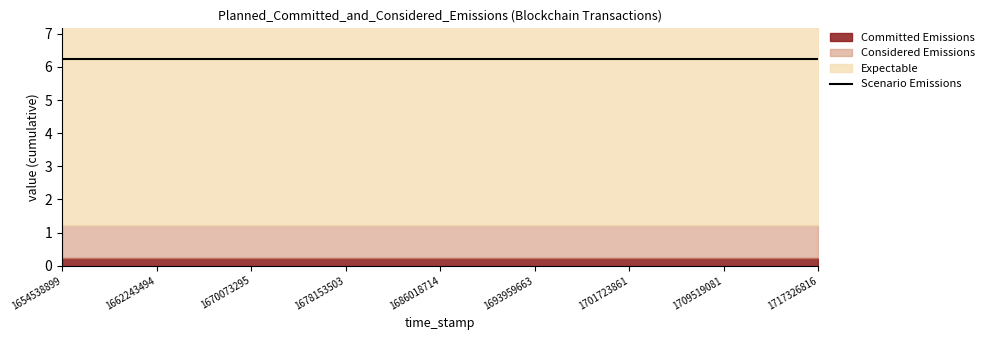

List the series in order of their peak value, highest first.

Scenario Emissions, Expectable, Considered Emissions, Committed Emissions